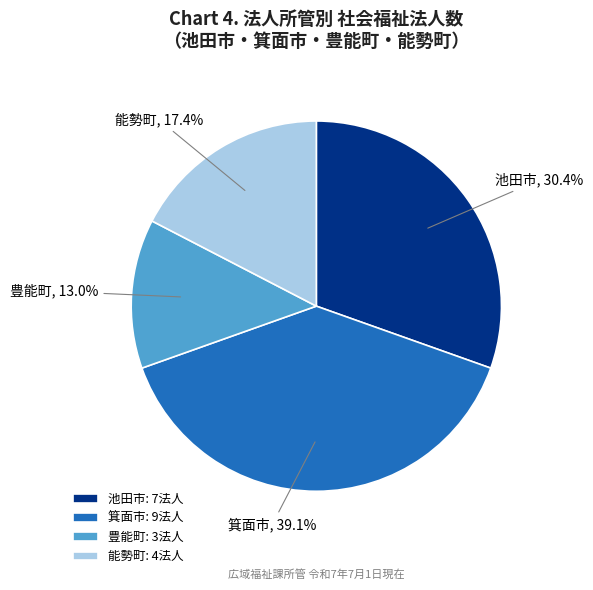

Is 池田市 the majority of the pie?

No